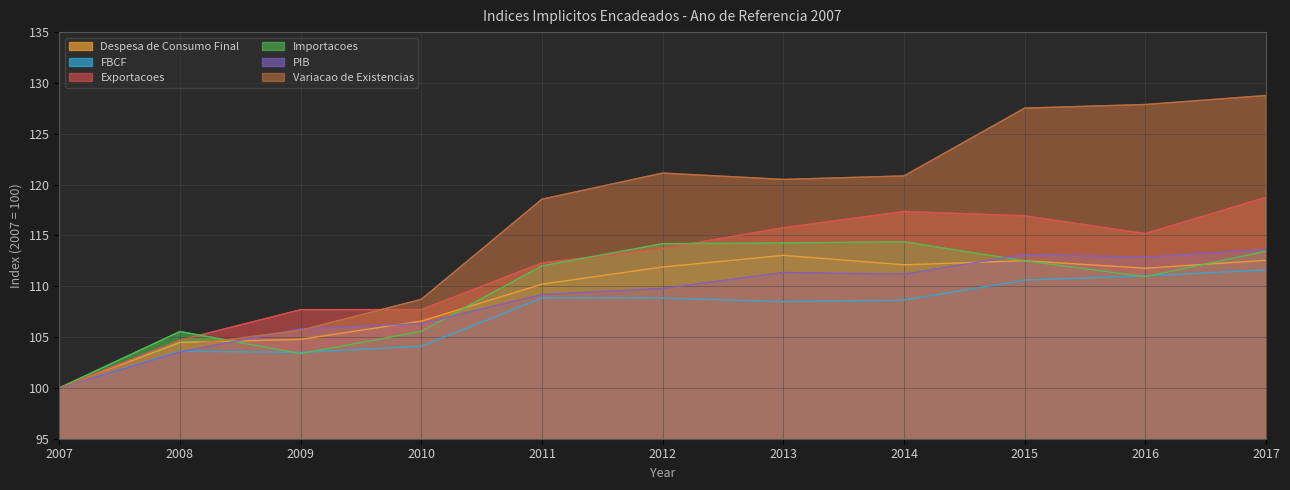

True or false: Importacoes and Exportacoes cross at least once.

True